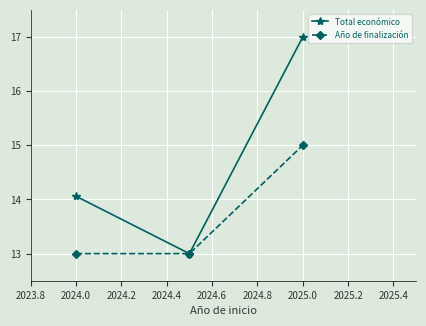

What are all the series names shown in the legend?

Total económico, Año de finalización